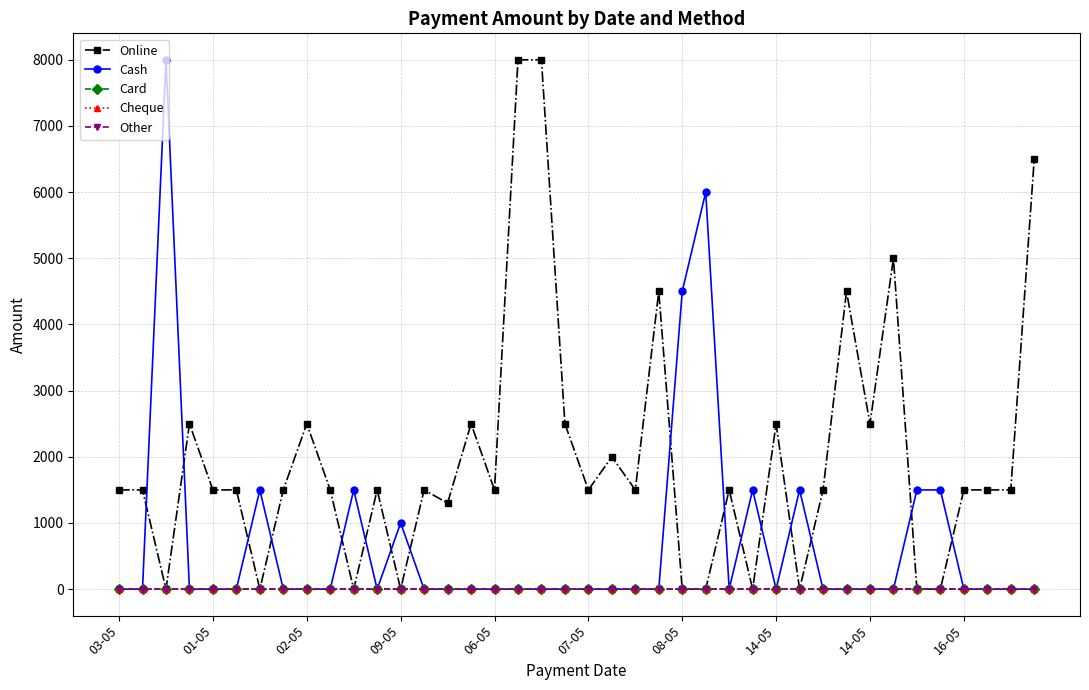

Does the chart have visible grid lines?

Yes